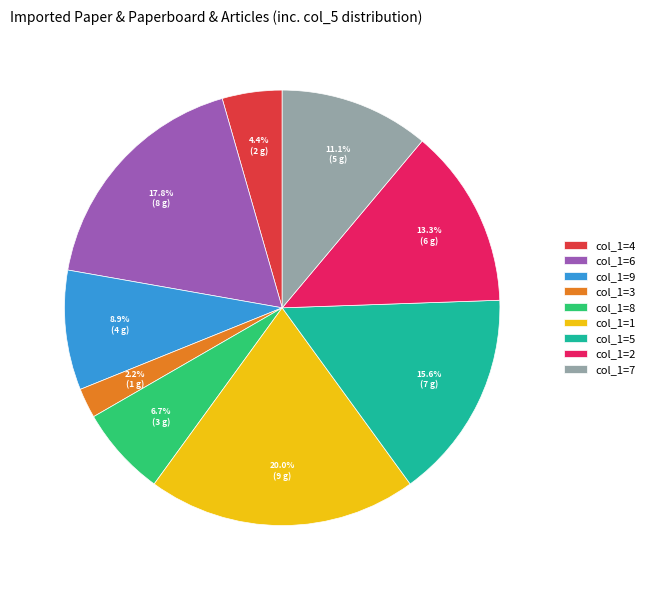

How many segments does this pie chart have?

9